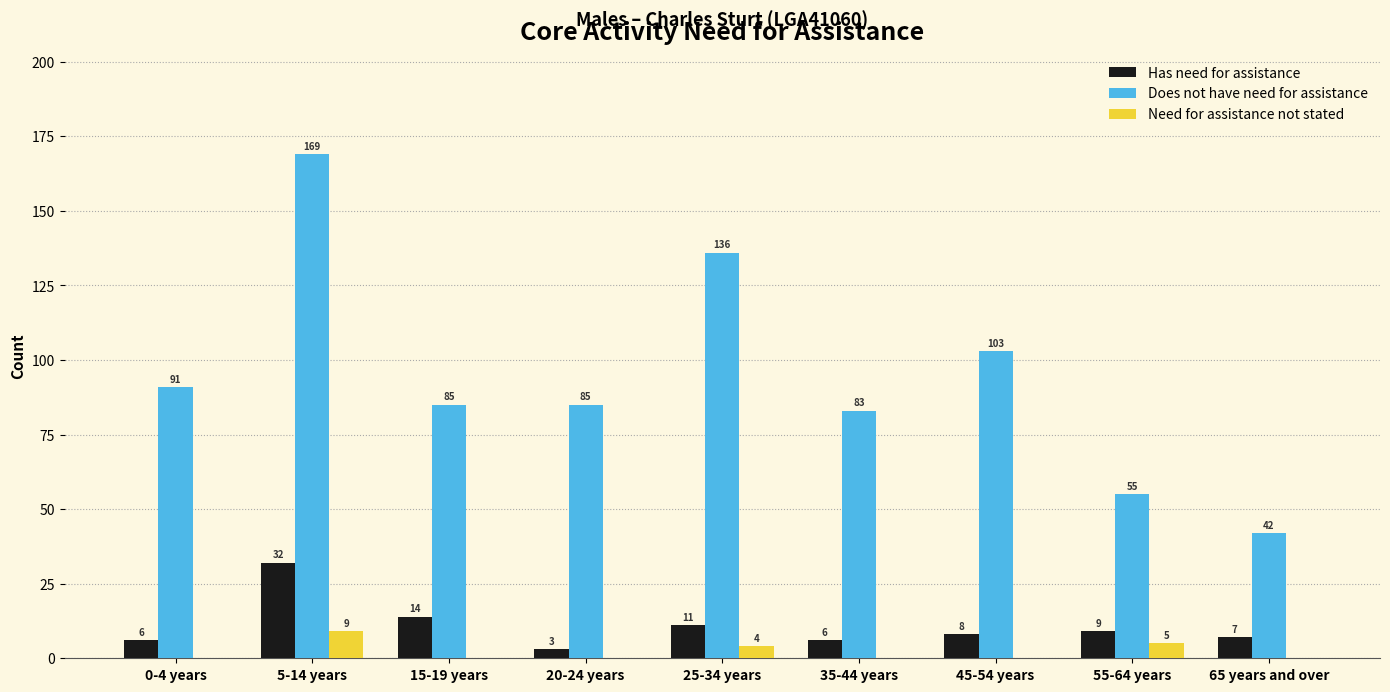

How many data points does each series have?

9